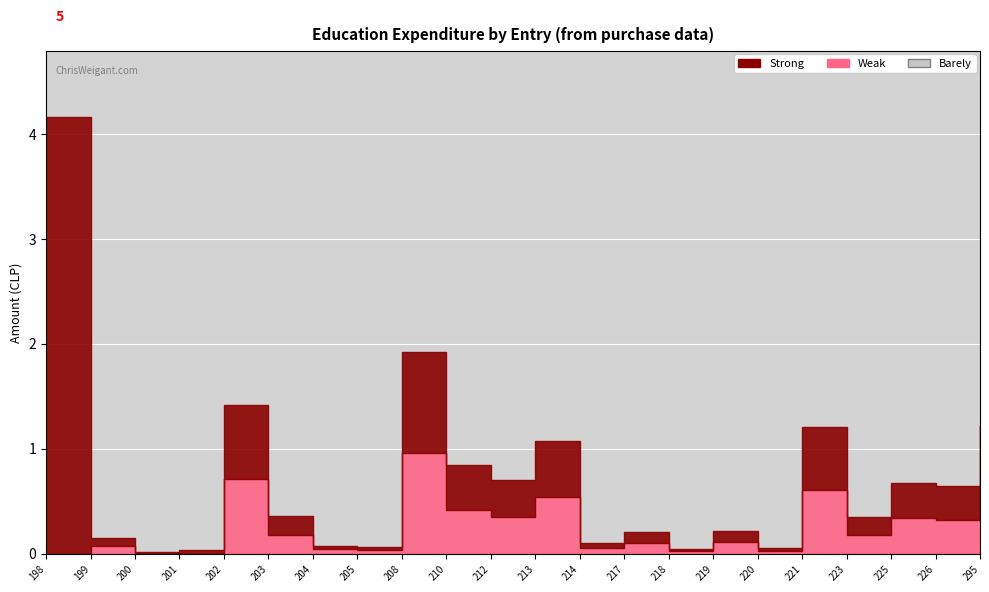

Rank the series by their maximum value, from lowest to highest.

Barely, Weak, Strong